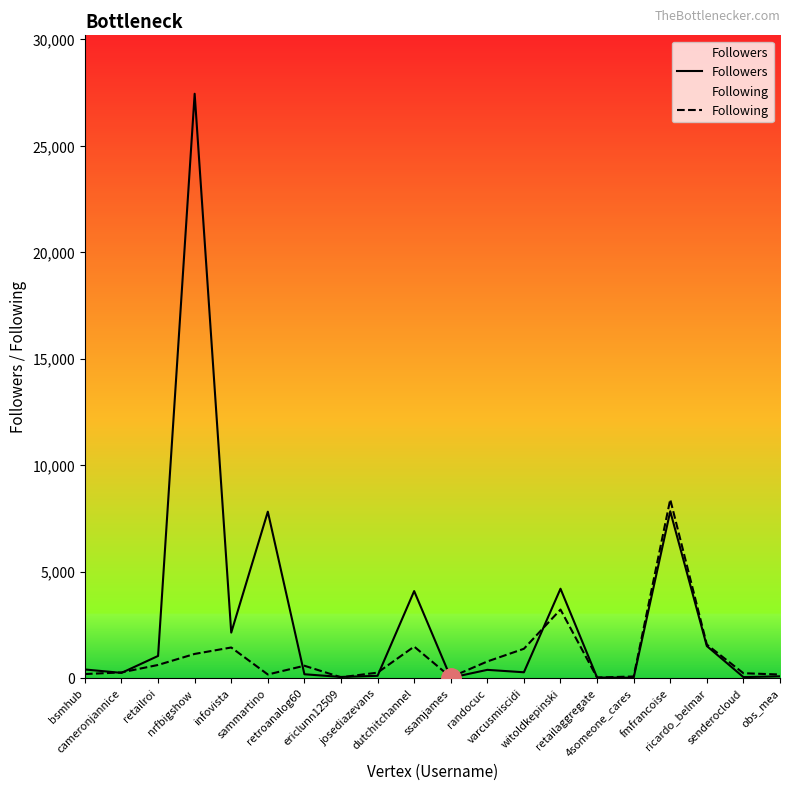

What are all the series names shown in the legend?

Followers, Following